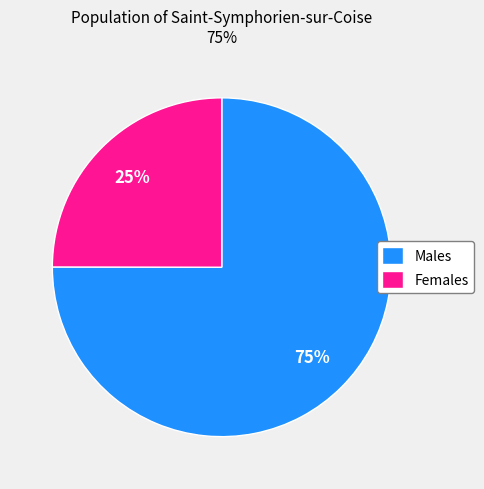

Rank the categories by value from highest to lowest.

Males, Females